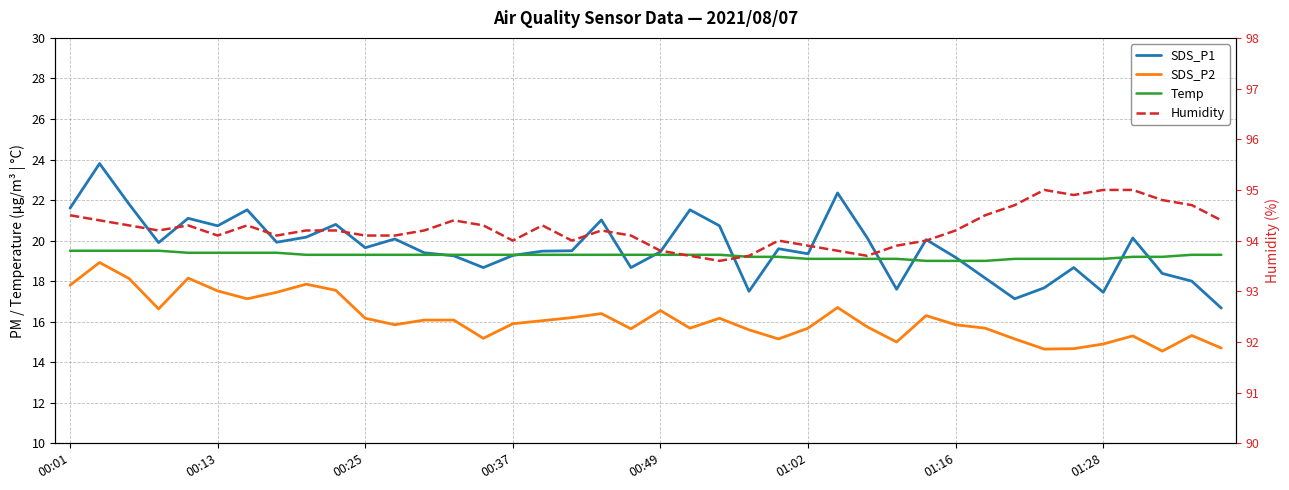

What is the average value of the Temp series?

19.3